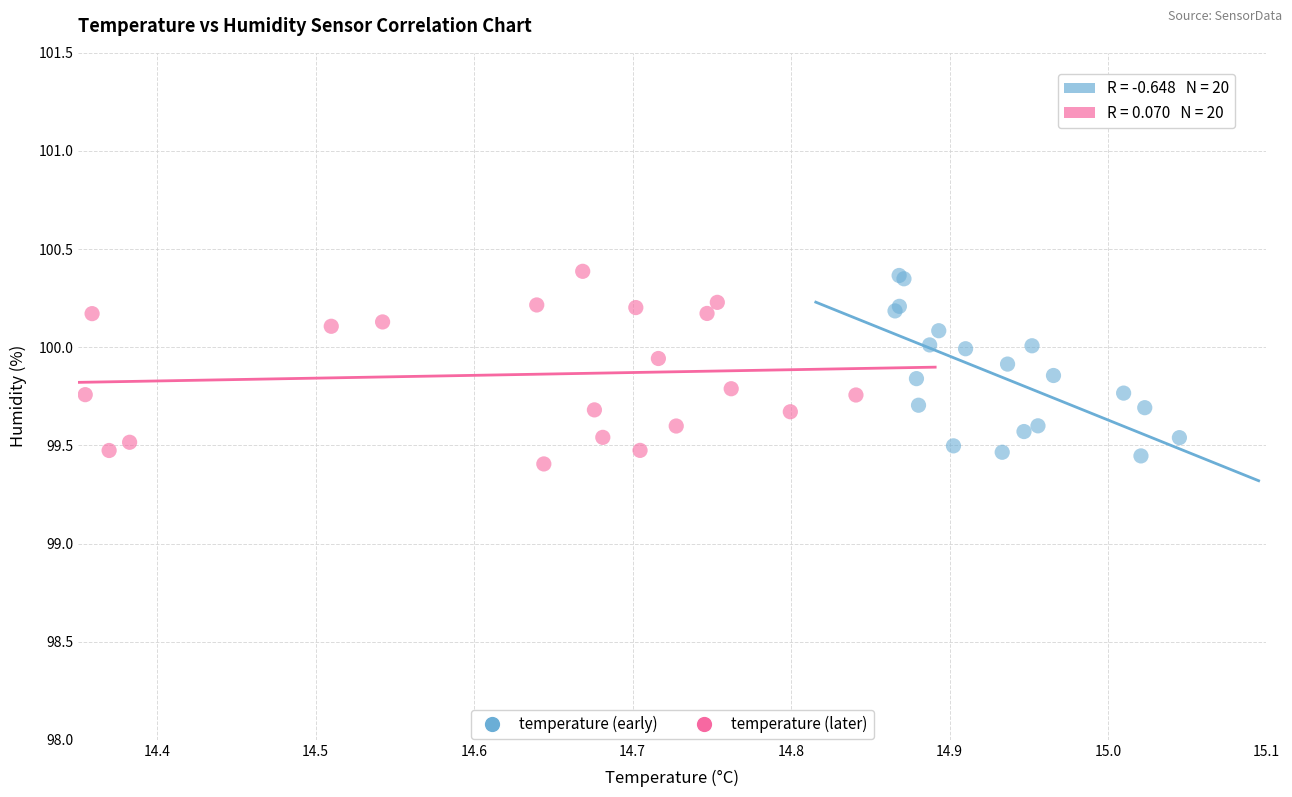

What are all the series names shown in the legend?

temperature (early), temperature (later)